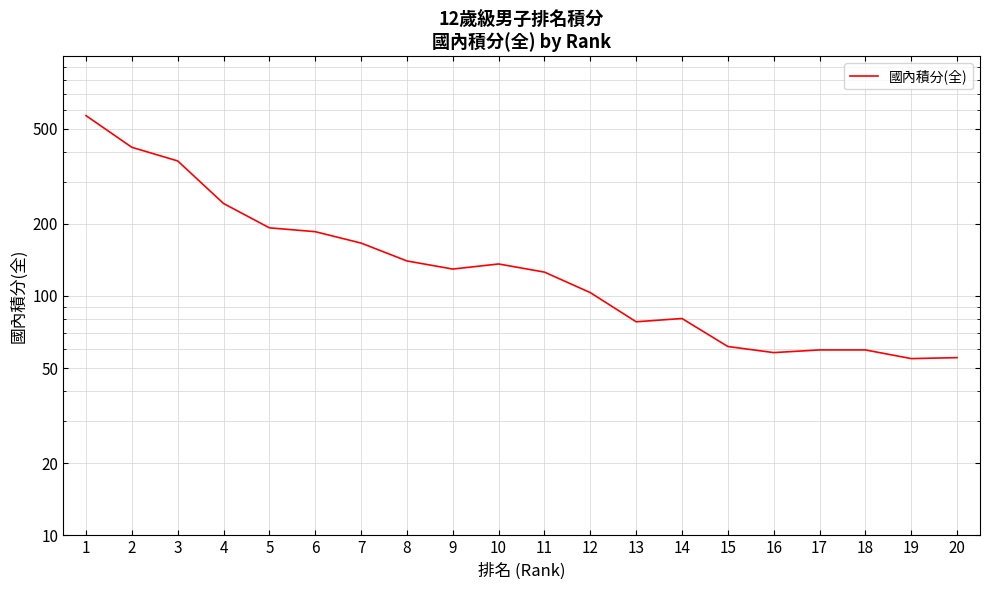

What is the greatest value displayed?

566.2